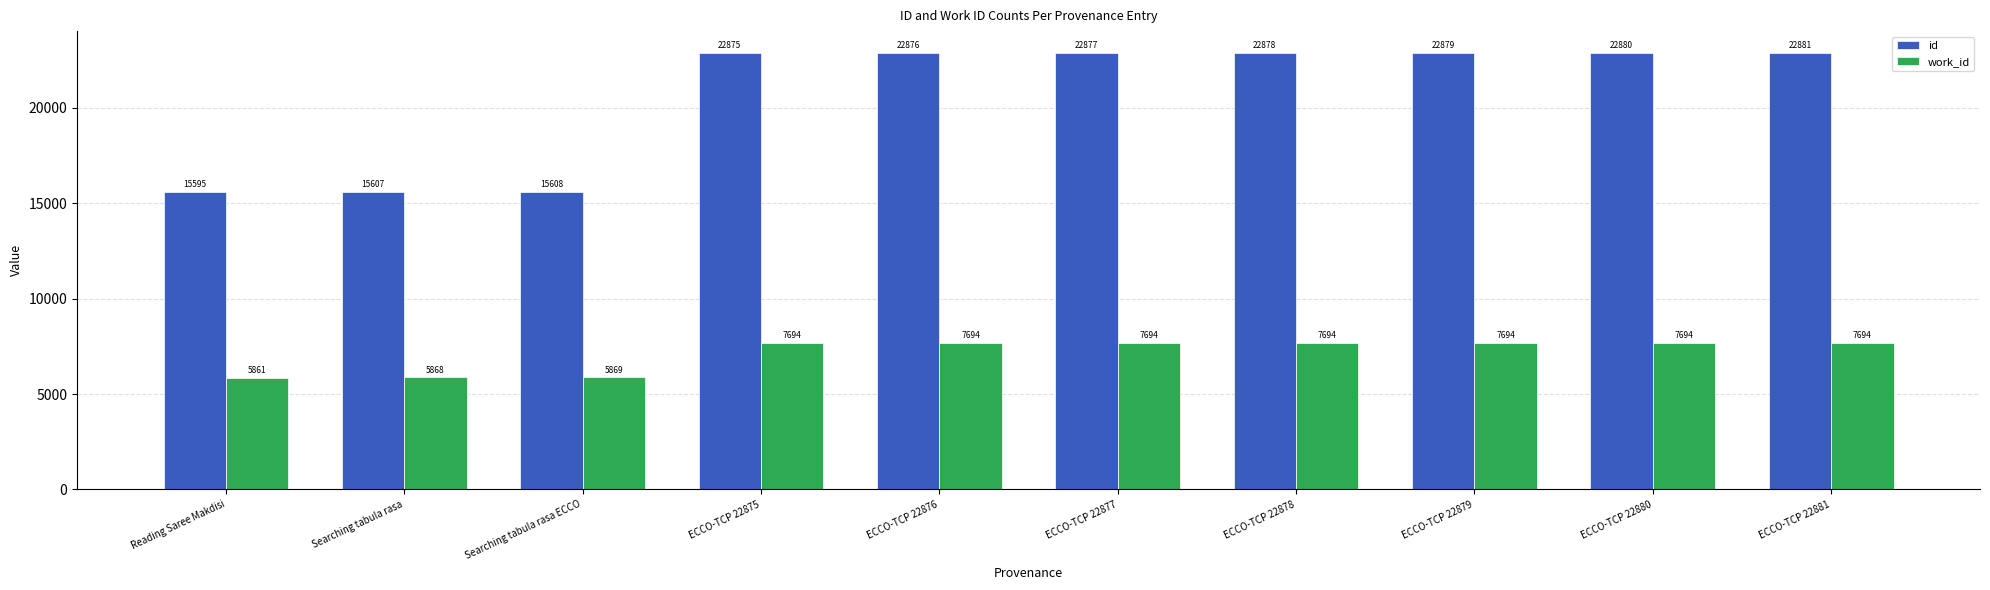

Is the value of id at ECCO-TCP 22878 greater than the value of work_id at ECCO-TCP 22881?

Yes